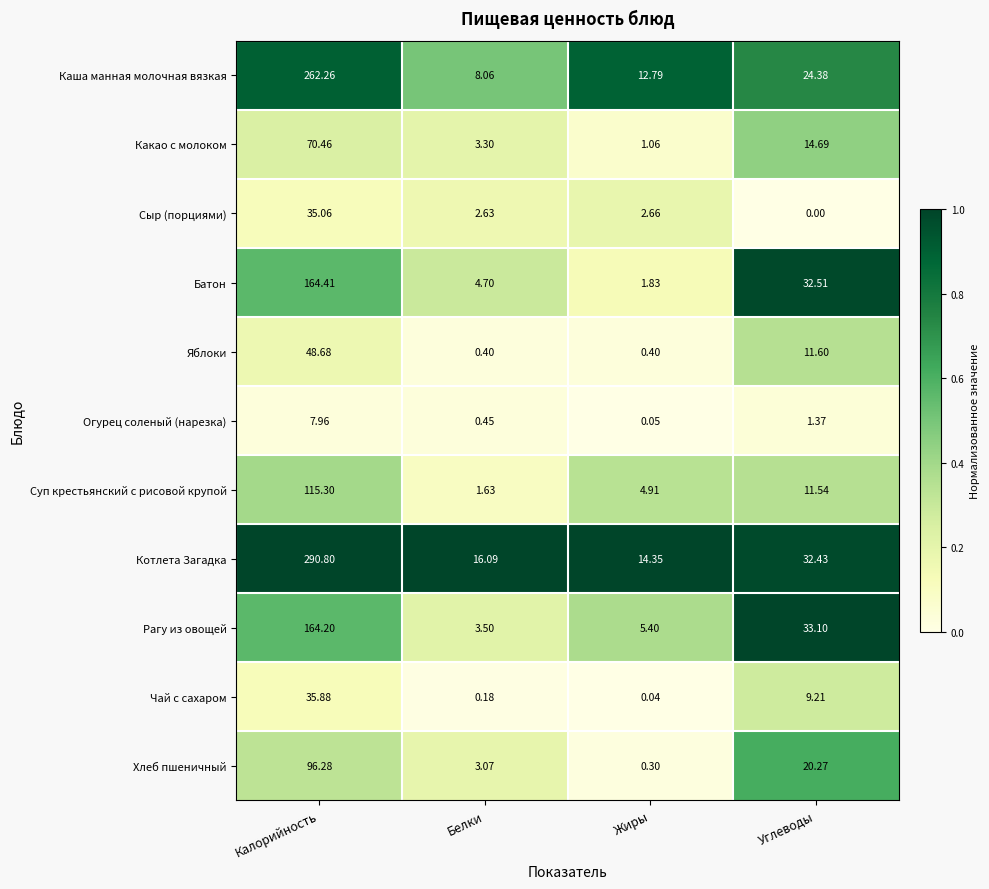

Which series has the widest spread of values?

Котлета Загадка